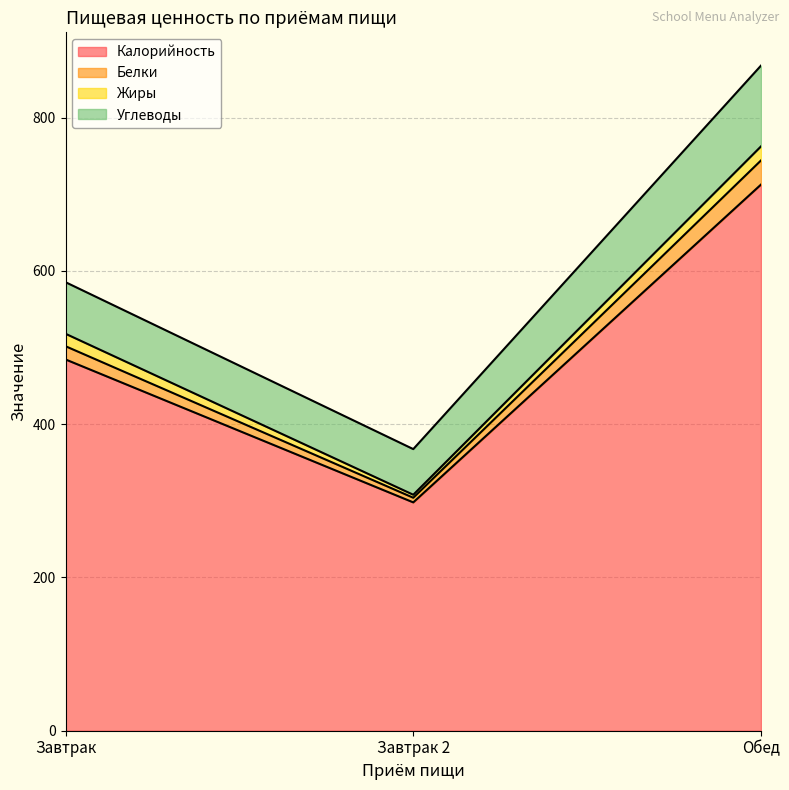

Is it true that Калорийность equals 1209.2 at Обед?

False